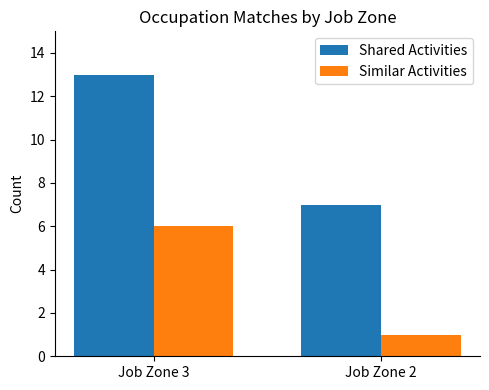

How many distinct data groups are displayed?

2